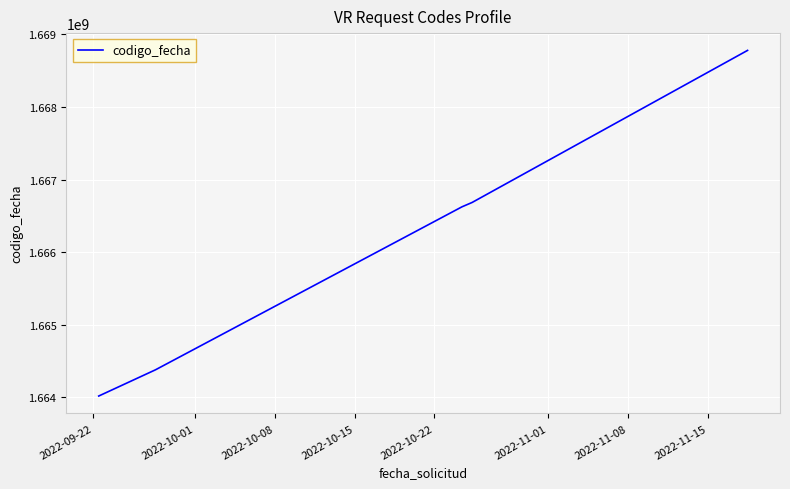

What is the average value?

1666098782